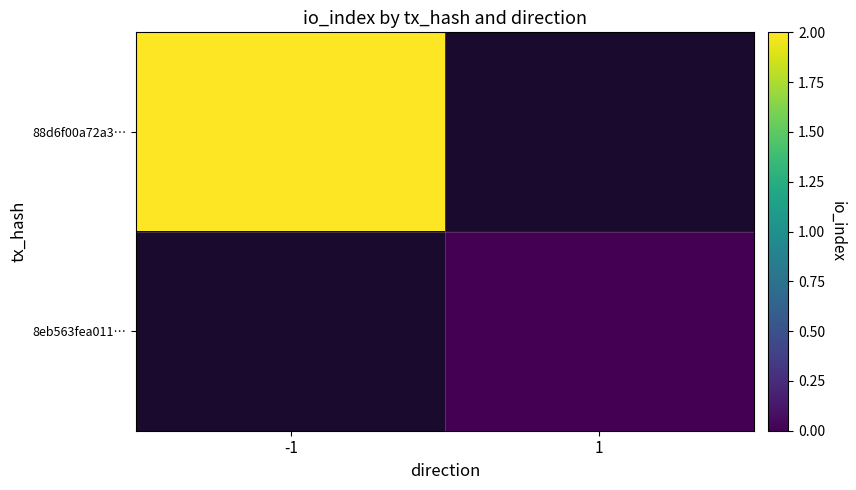

At how many categories does at least one series exceed 1?

1